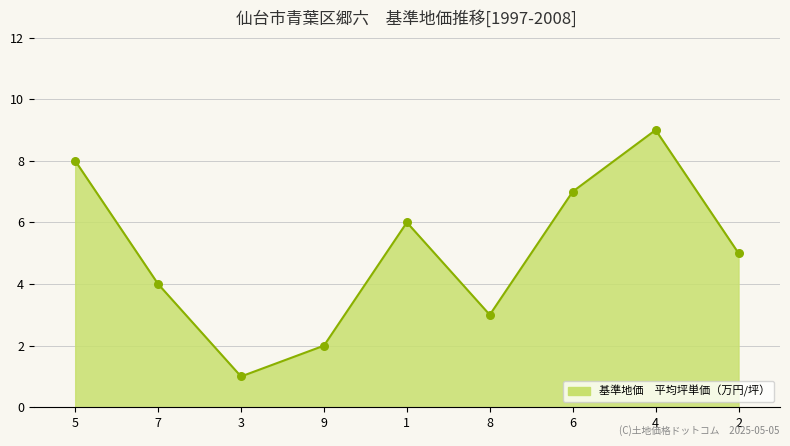

Between 3 and 8, which is larger?

8